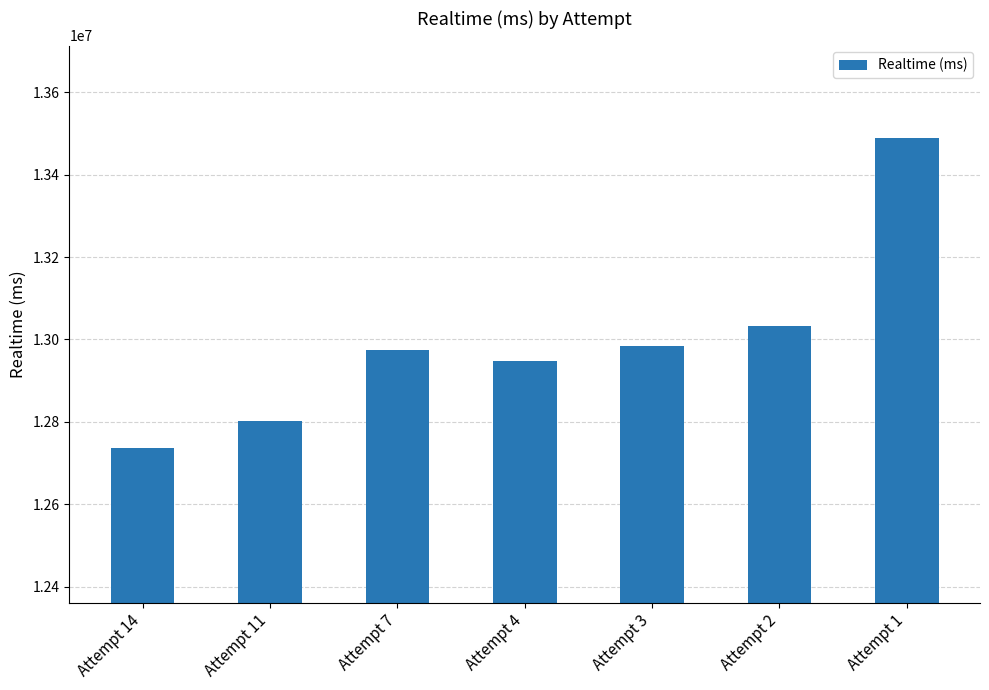

At which category does the chart reach its minimum across all series?

Attempt 14